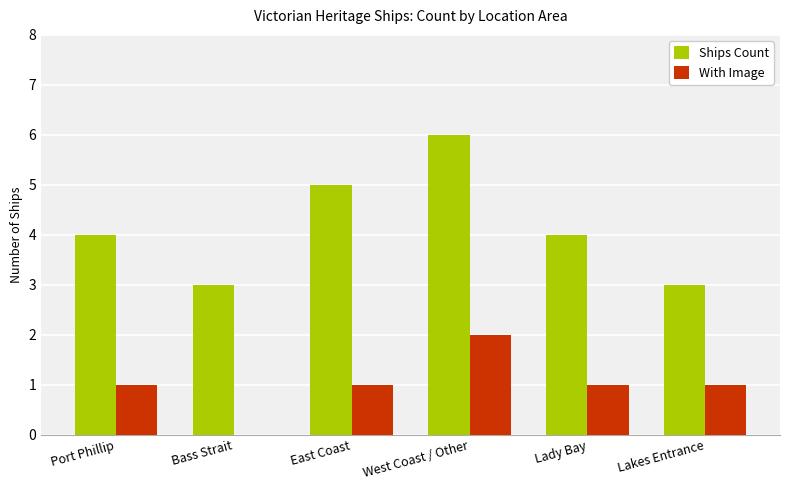

True or false: With Image has a value of 1 at Port Phillip.

True